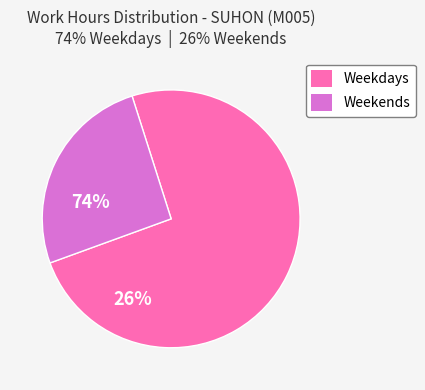

Is there a majority slice in this chart?

Yes